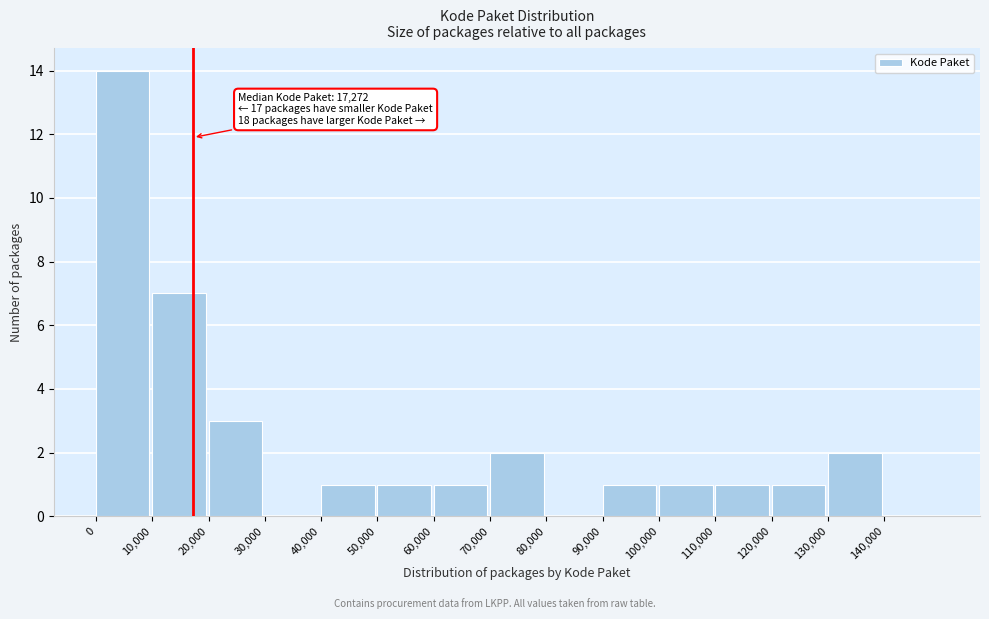

Over which range of the x-axis is the bar tallest?

0 to 10000